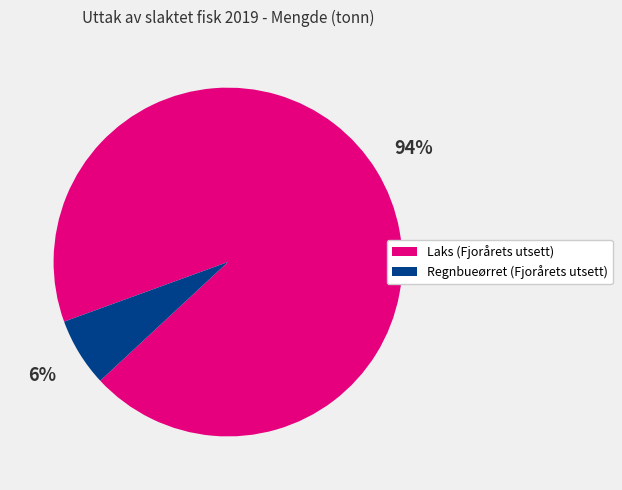

Which category has the smallest portion of the pie?

Regnbueørret (Fjorårets utsett)